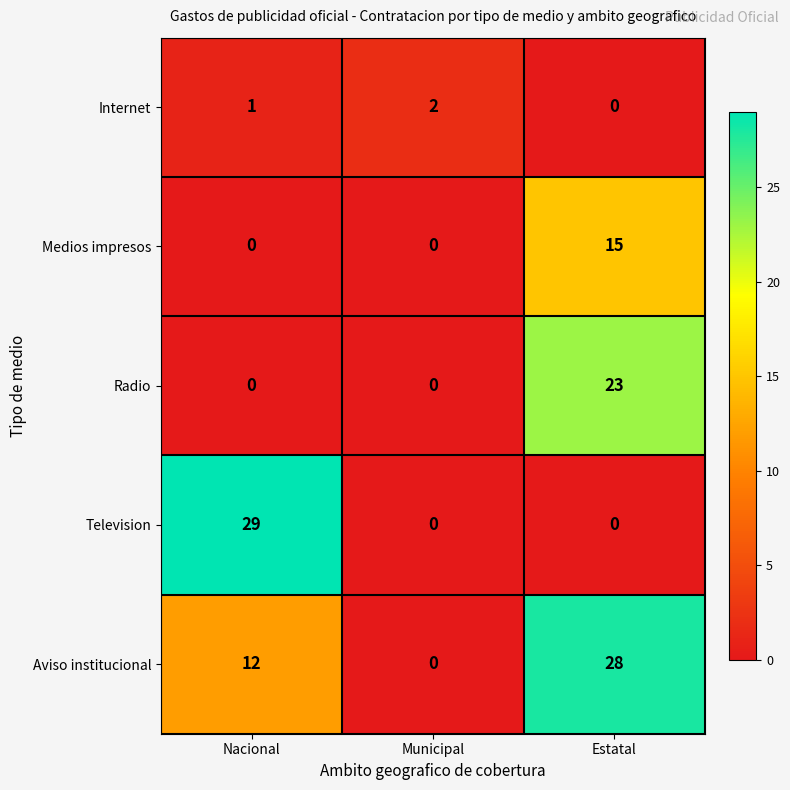

What is the total value across all series at Nacional?

42